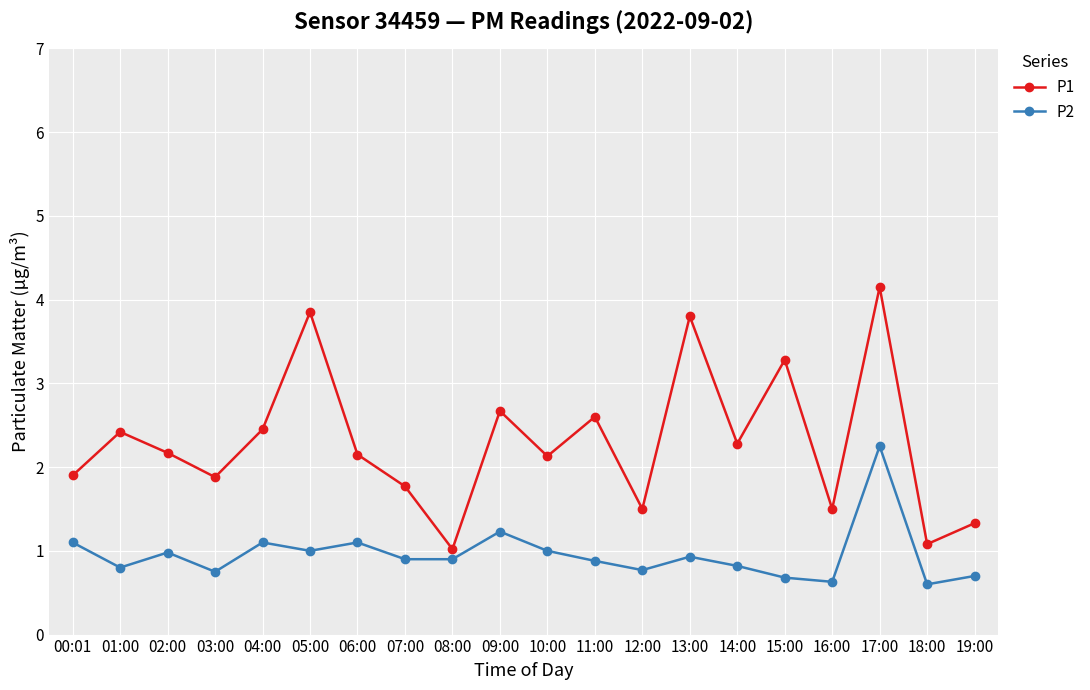

What is the average value of the P2 series?

1.0